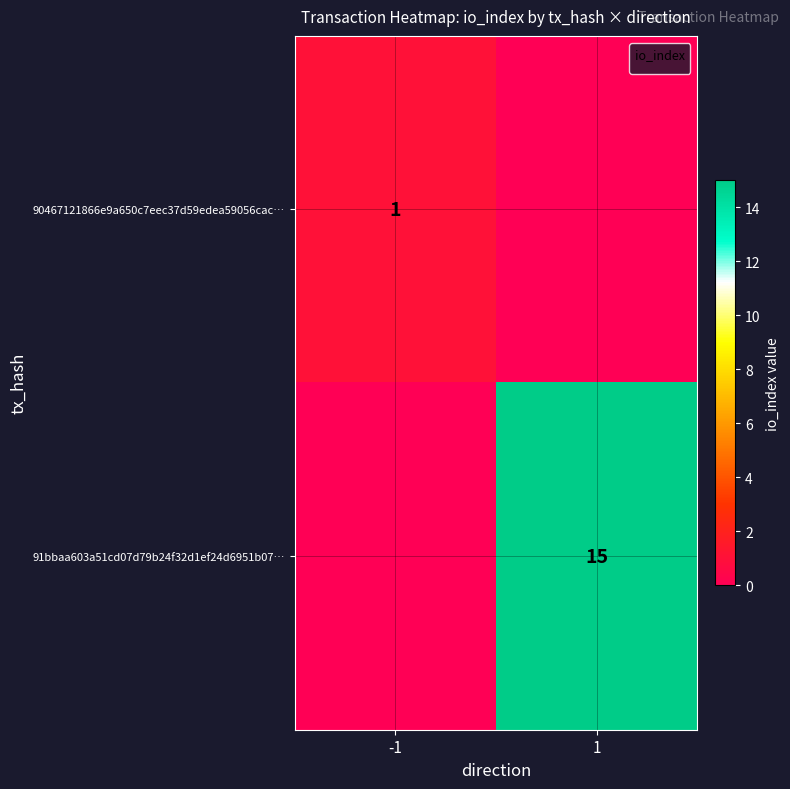

The 91bbaa603a51cd07d79b24f32d1ef24d6951b07… series shows 23 at 1. True or false?

False